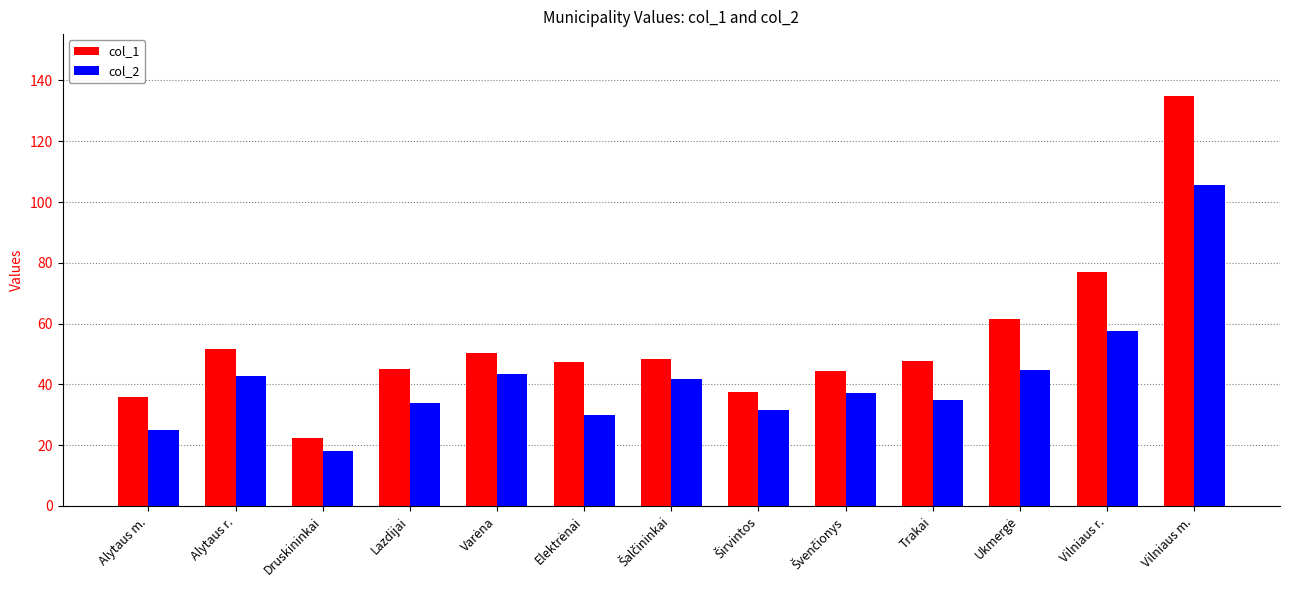

Which category has the lowest value in the col_1 series?

Druskininkai